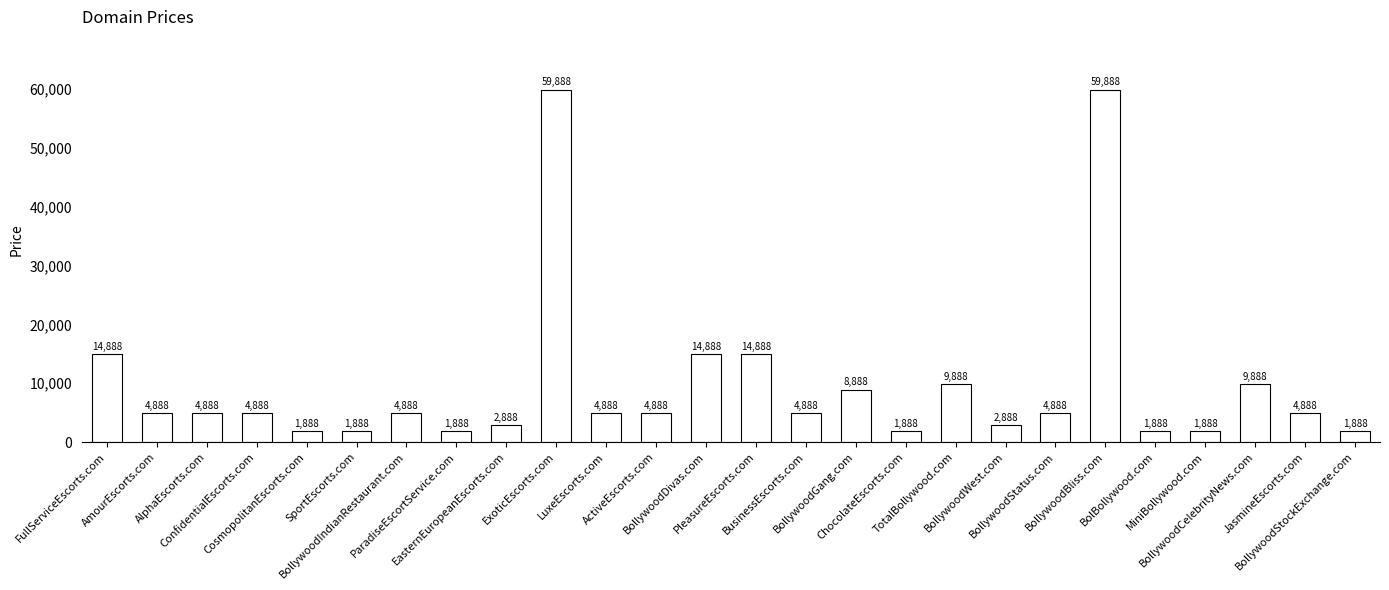

Which has a higher value, LuxeEscorts.com or ExoticEscorts.com?

ExoticEscorts.com